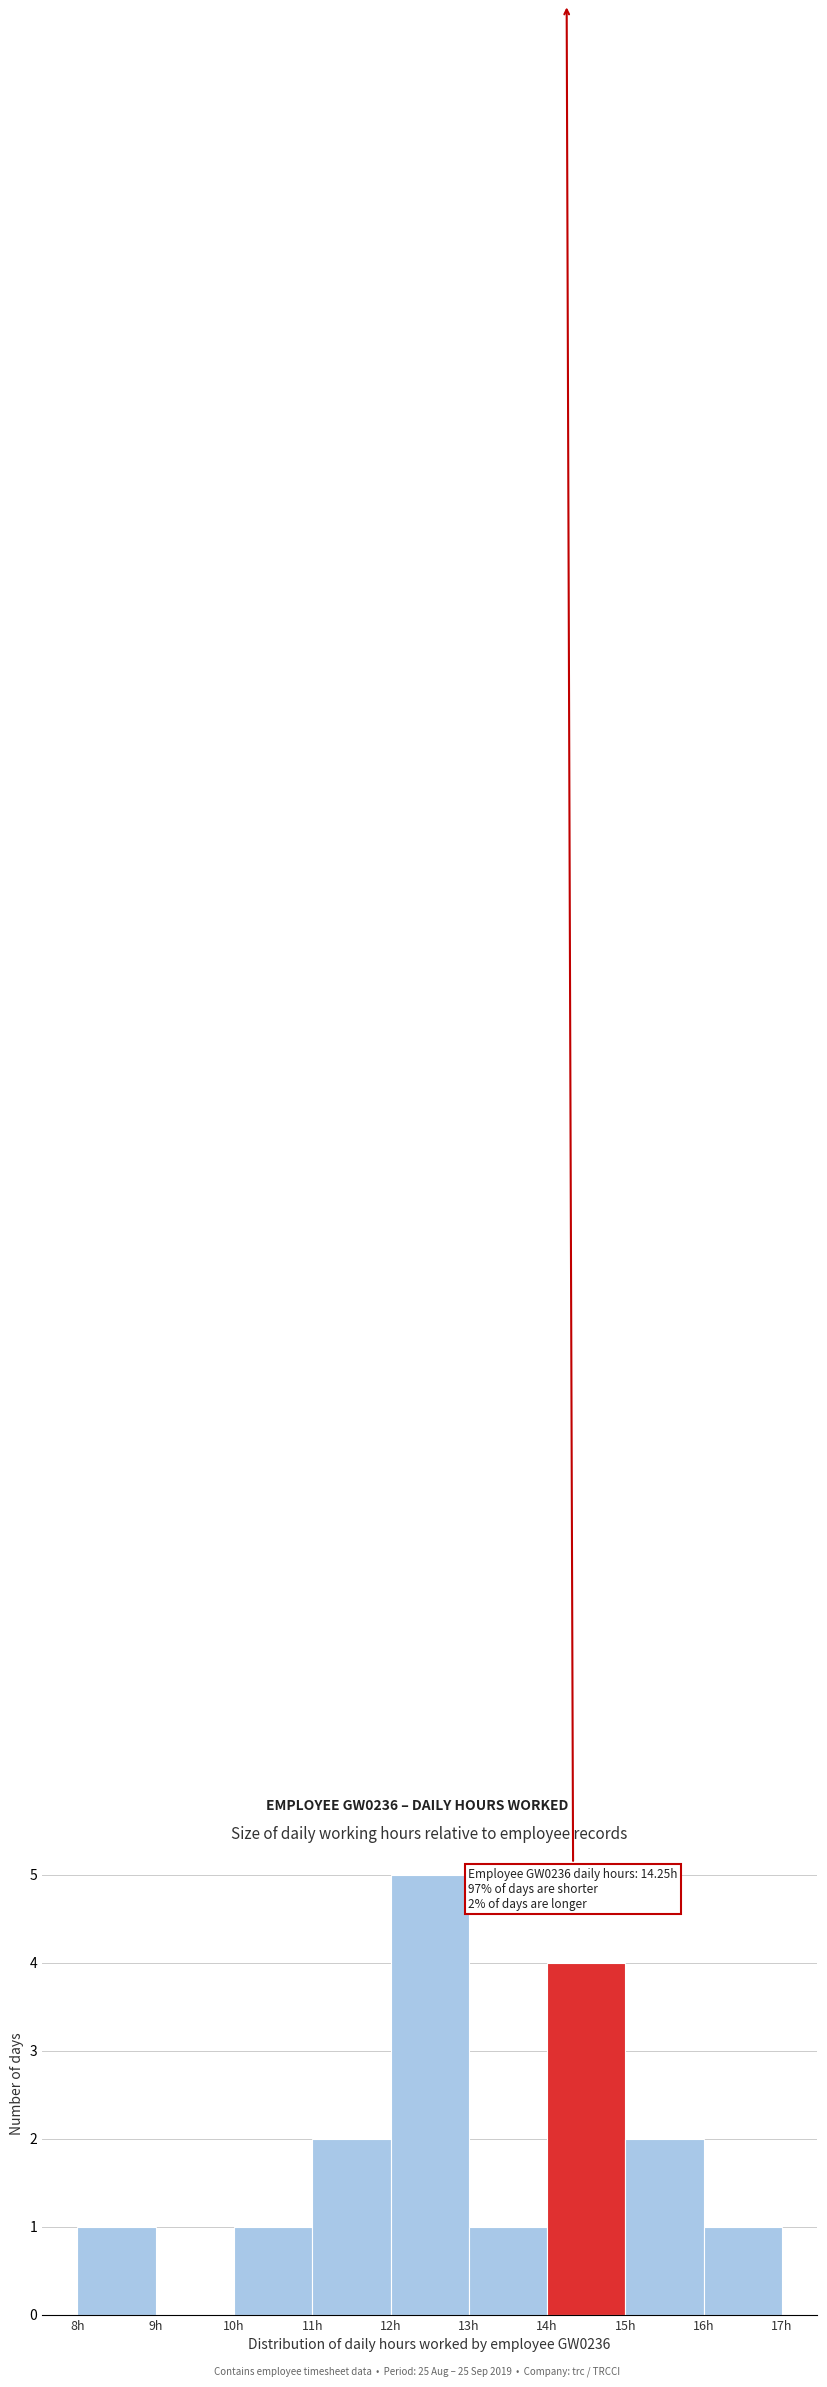

Over which range of the x-axis is the bar tallest?

12 to 13